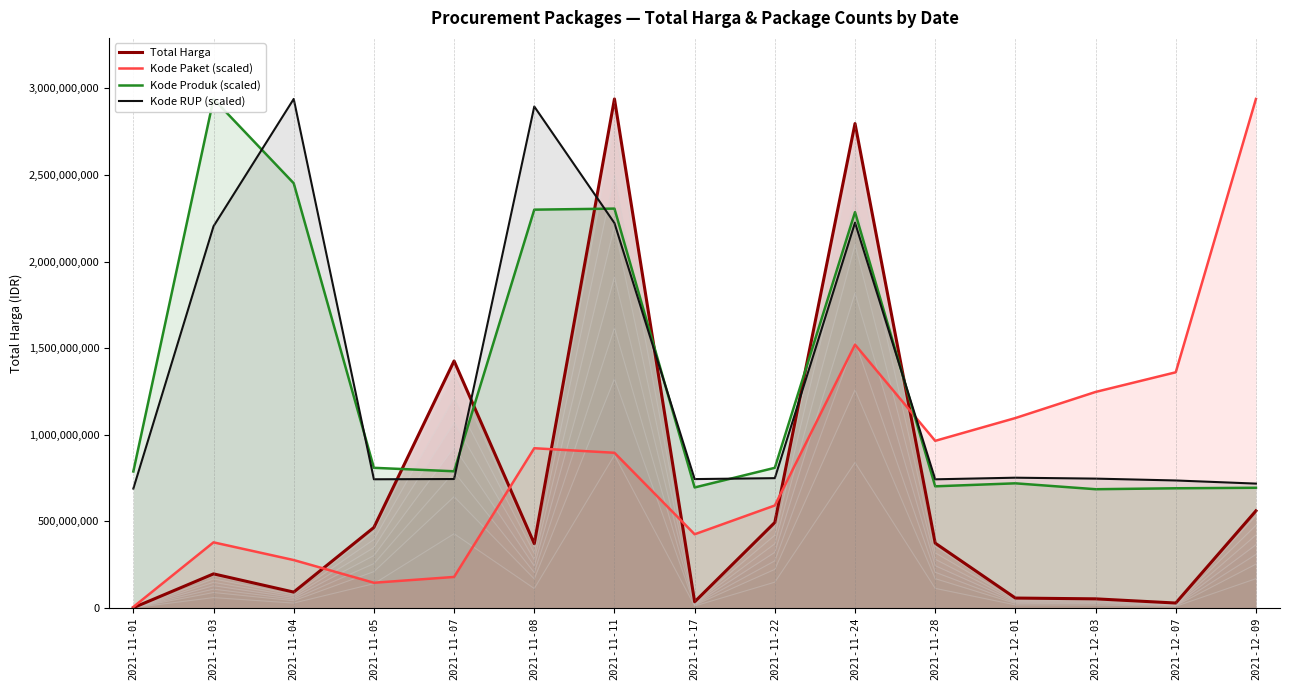

At which label does Kode Paket (scaled) first exceed 895363701?

2021-11-08